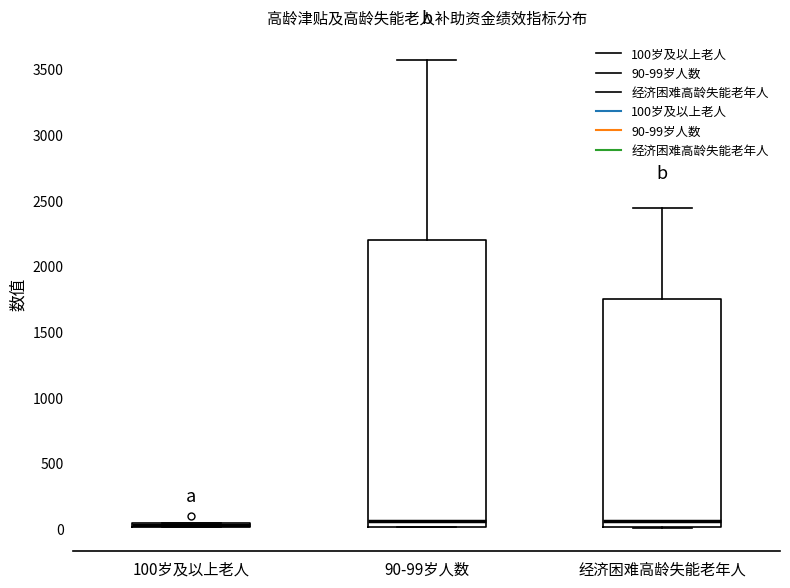

Which box is the tallest, from its lower edge to its upper edge?

90-99岁人数